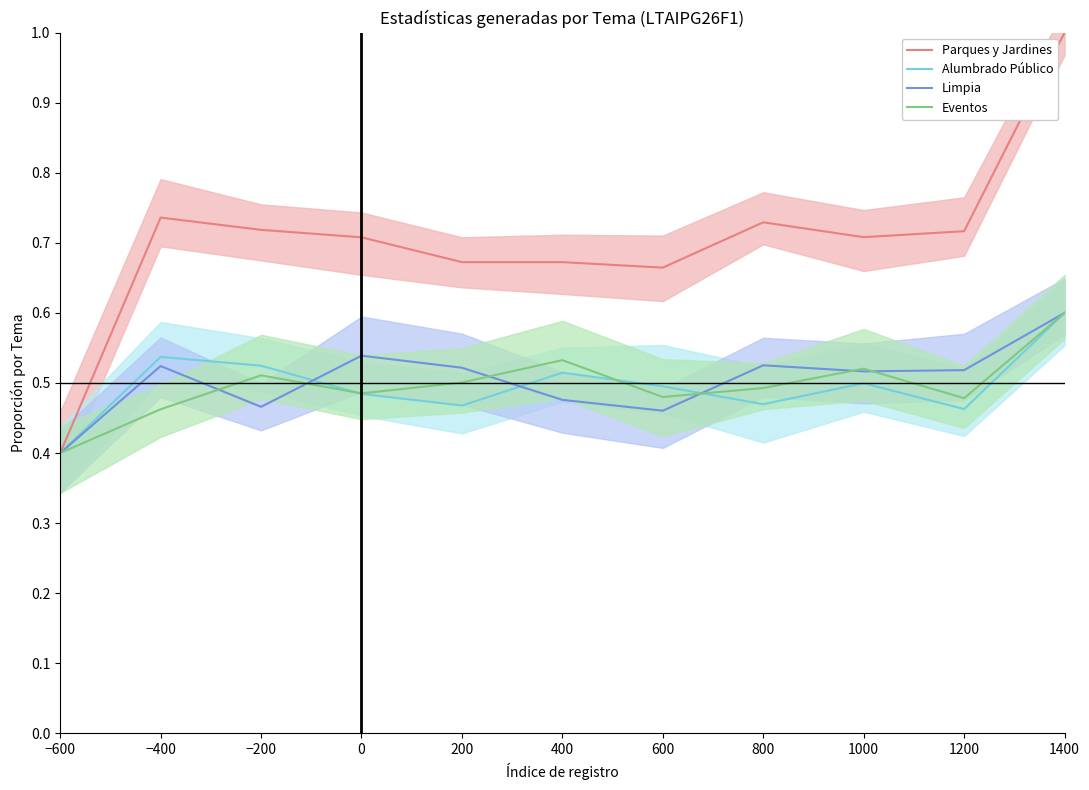

What are all the series names shown in the legend?

Parques y Jardines, Alumbrado Público, Limpia, Eventos